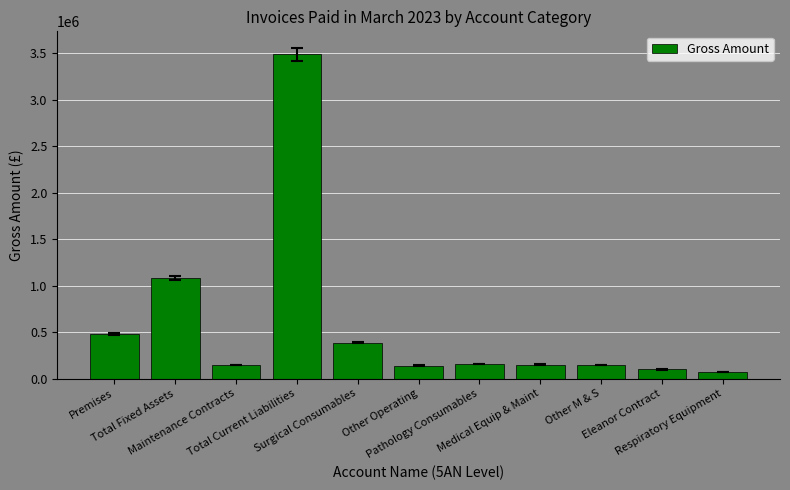

Which category has the highest value across all series?

Total Current Liabilities